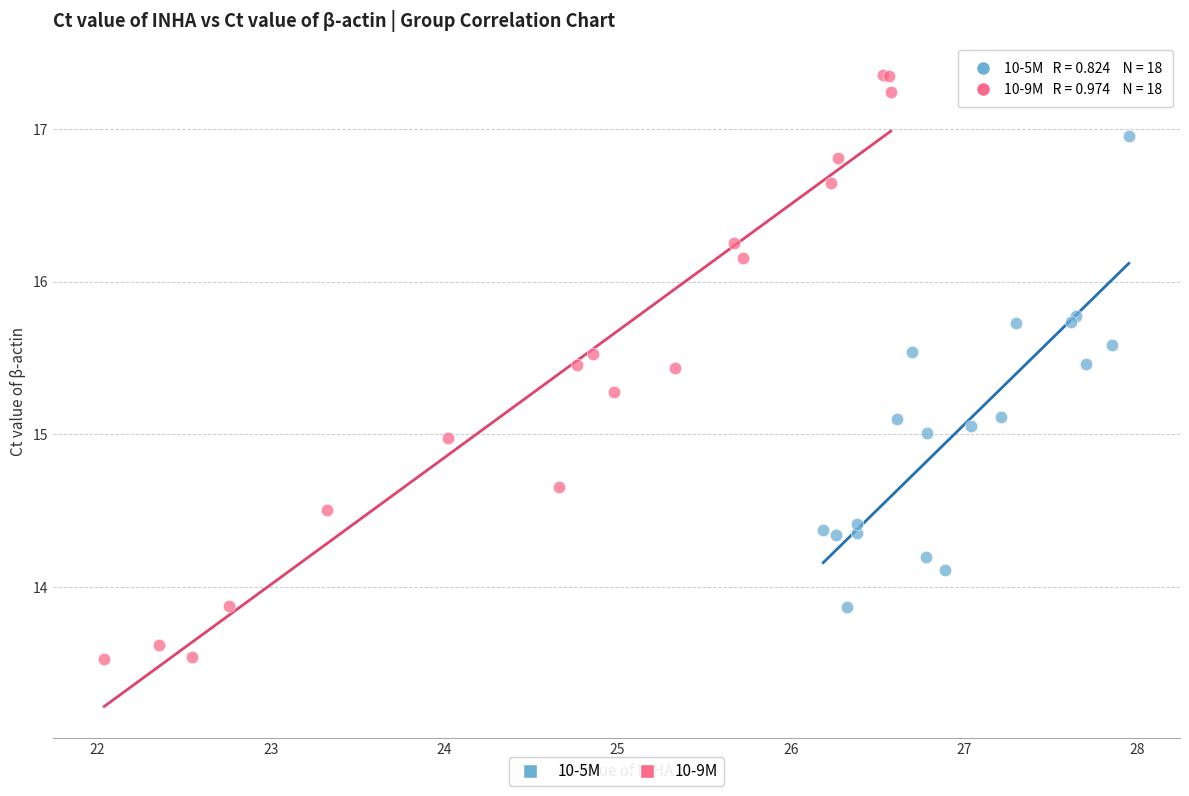

Which series has the widest spread of Y values?

10-9M